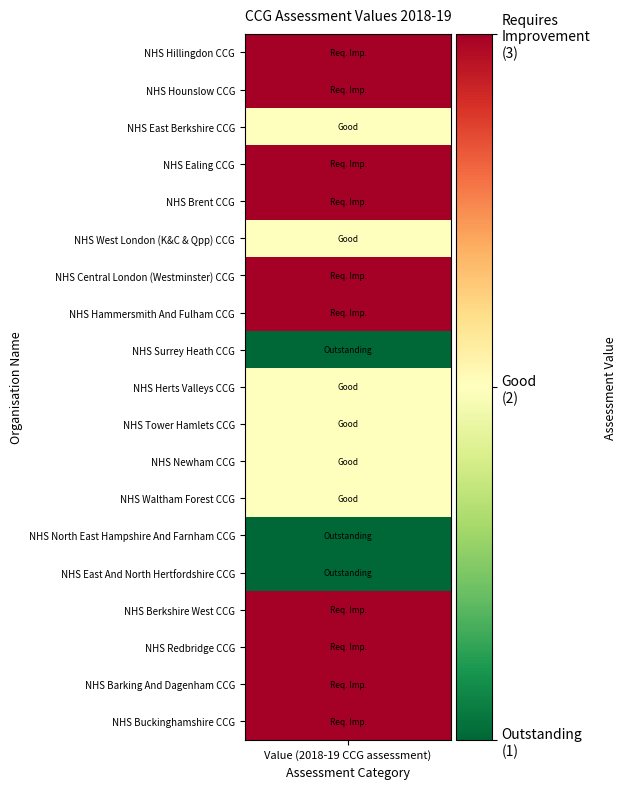

What is the average value?

2